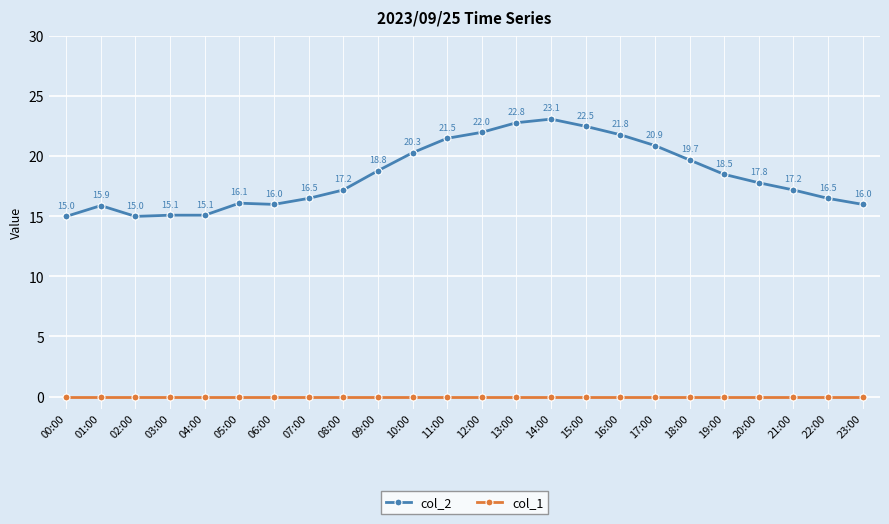

Is the value of col_2 at 20:00 greater than the value of col_1 at 20:00?

Yes